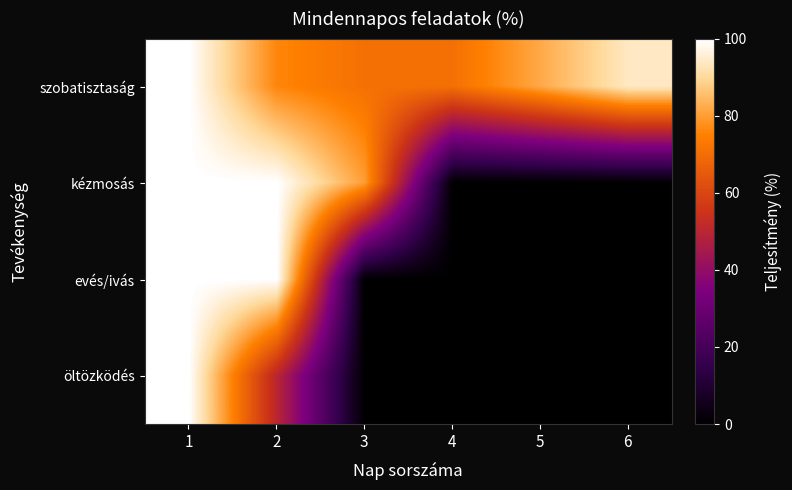

What is the difference between the highest and lowest values at 5?

82